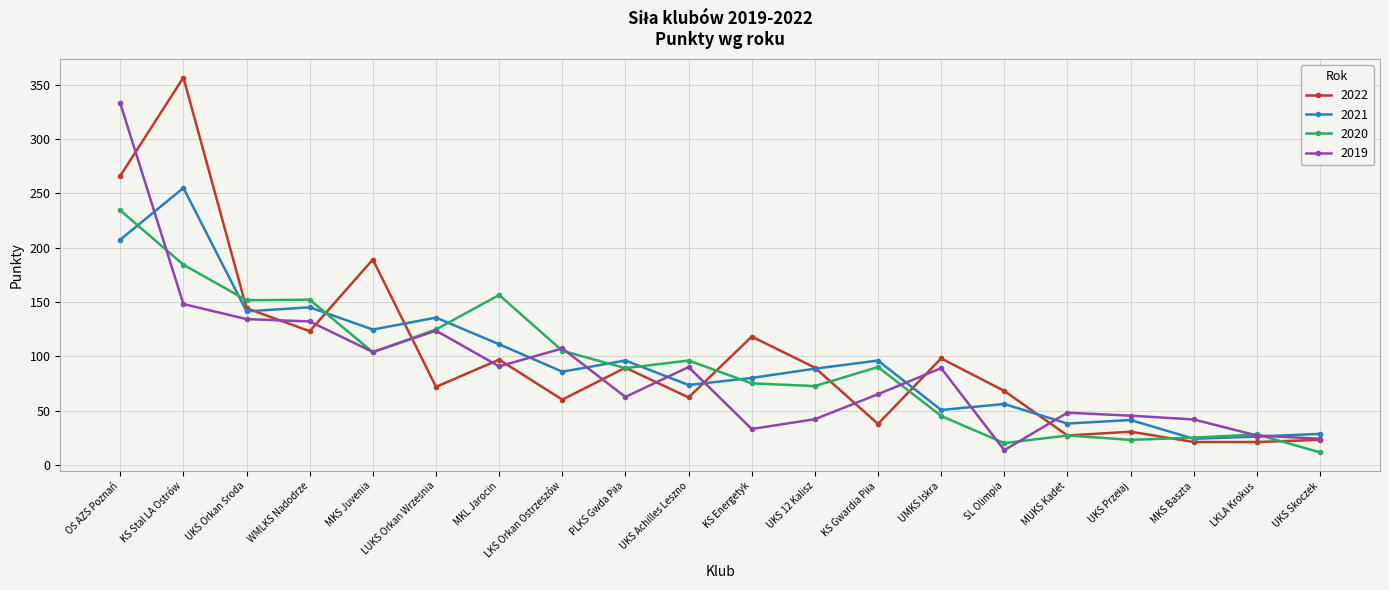

What are all the series names shown in the legend?

2022, 2021, 2020, 2019